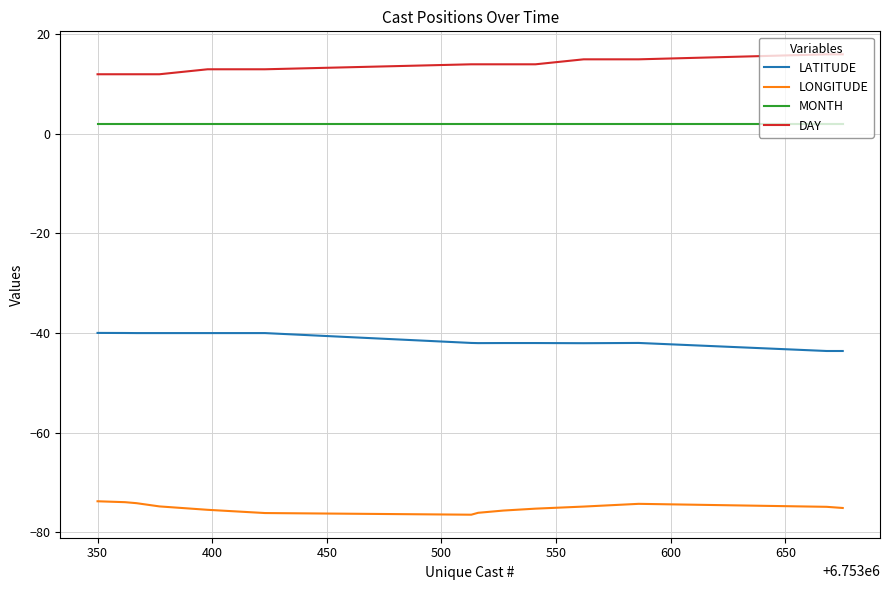

What is the difference between the maximum and minimum values in the LATITUDE series?

3.6